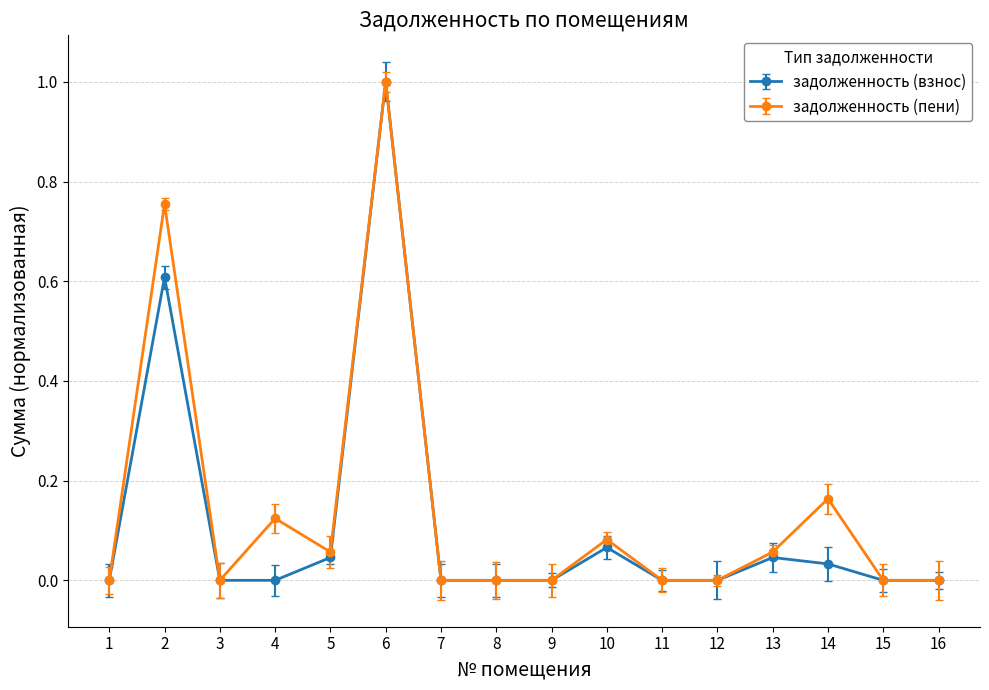

Between 2 and 7, which series saw the biggest shift?

задолженность (пени)